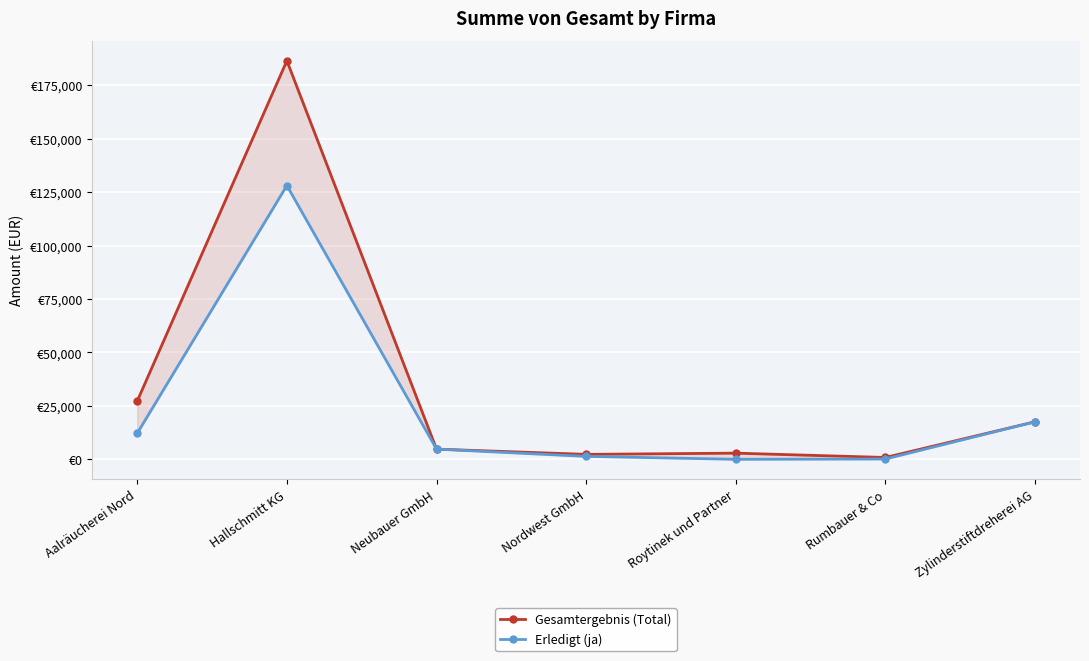

What is the greatest value displayed?

186447.0